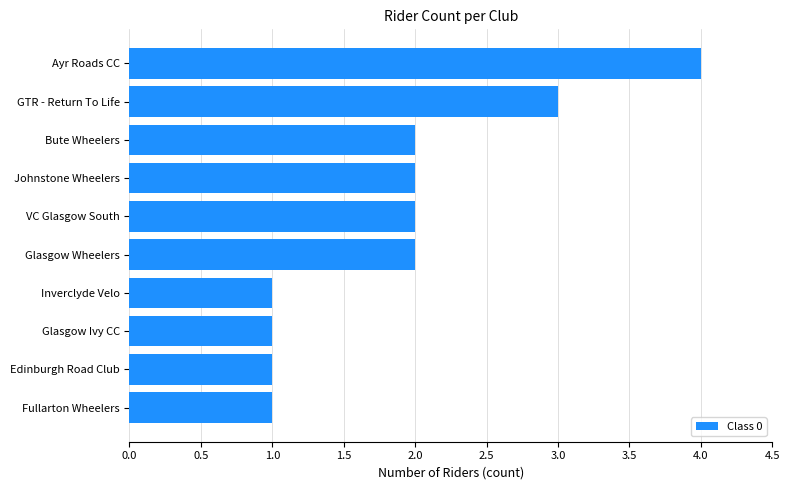

The value at Inverclyde Velo is 0. True or false?

False